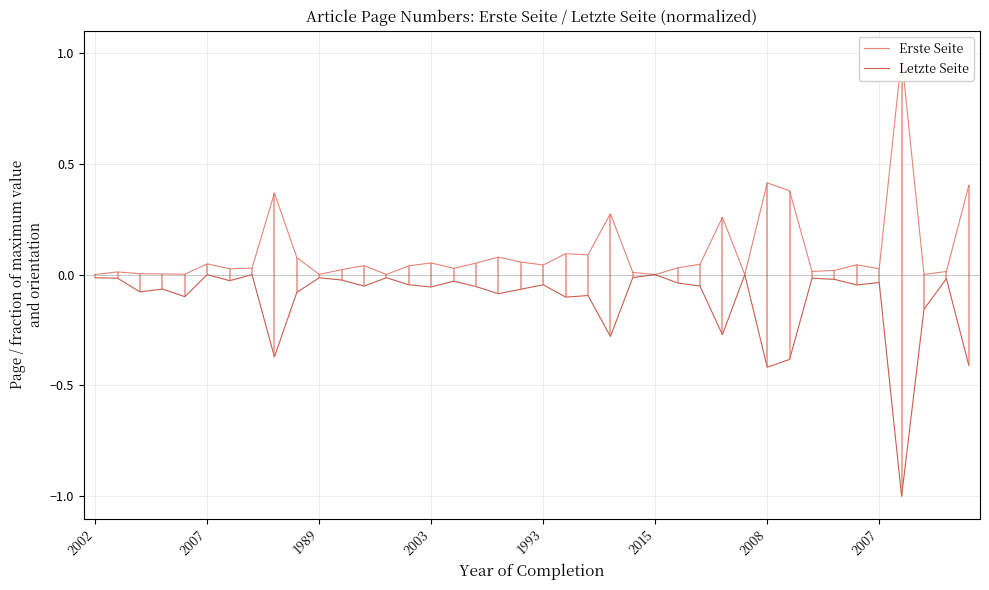

True or false: Letzte Seite and Erste Seite cross at least once.

False